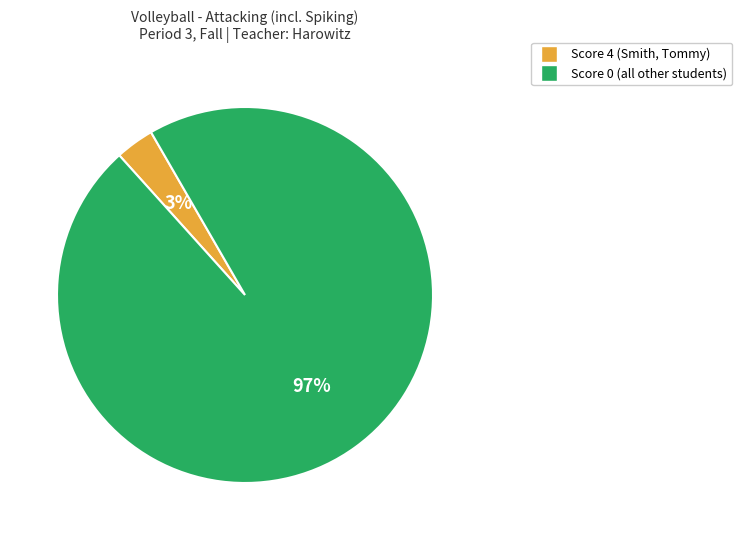

Rank the categories by value from lowest to highest.

Score 4 (Smith, Tommy), Score 0 (all other students)